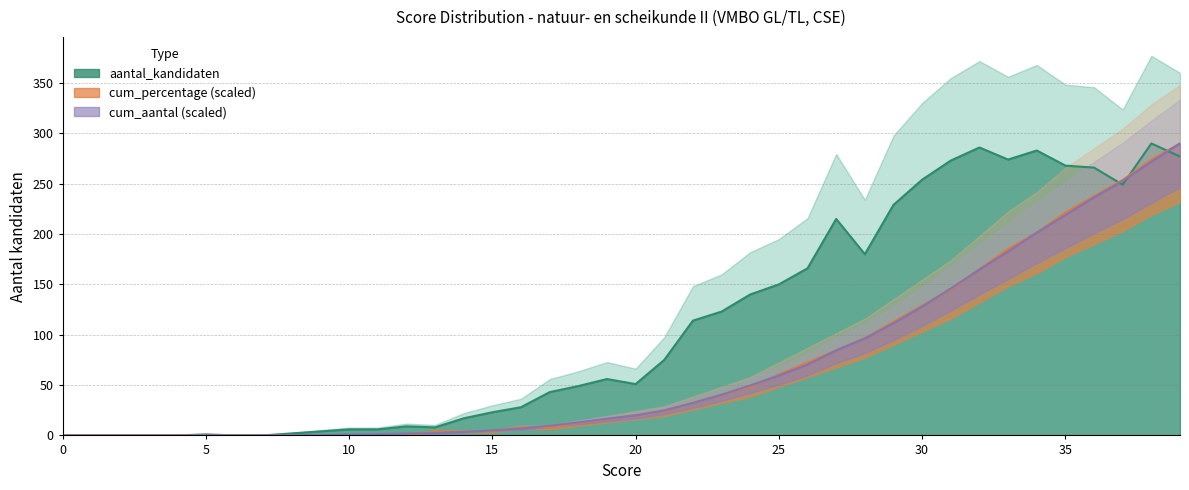

How many lines are shown in the chart?

3